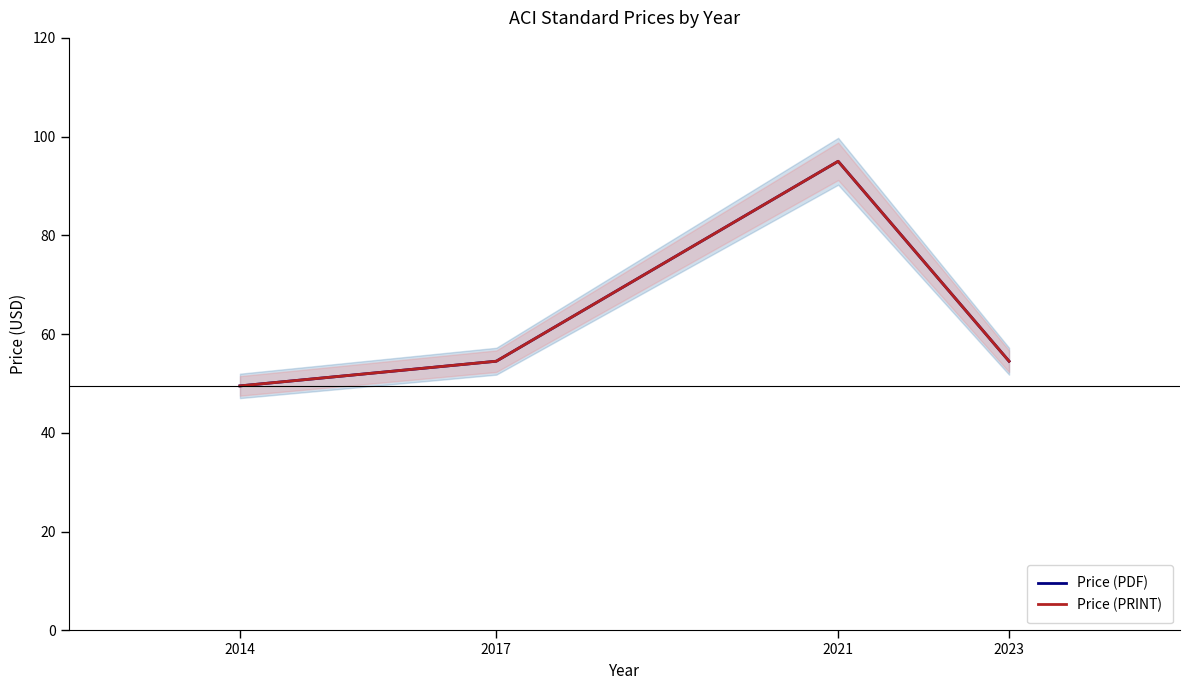

List the labels in order of Price (PDF) value, smallest first.

2014, 2017, 2023, 2021